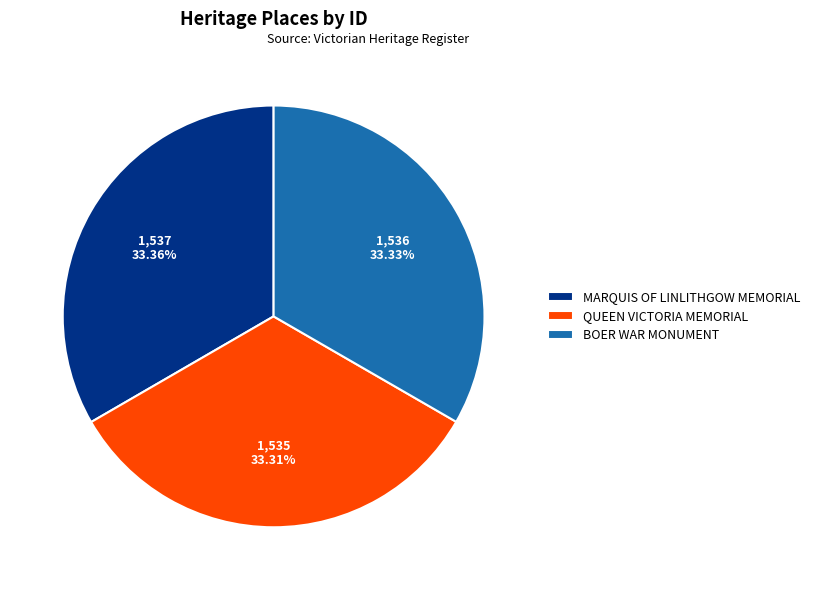

What is the ratio of the value at QUEEN VICTORIA MEMORIAL to the value at MARQUIS OF LINLITHGOW MEMORIAL?

1.0